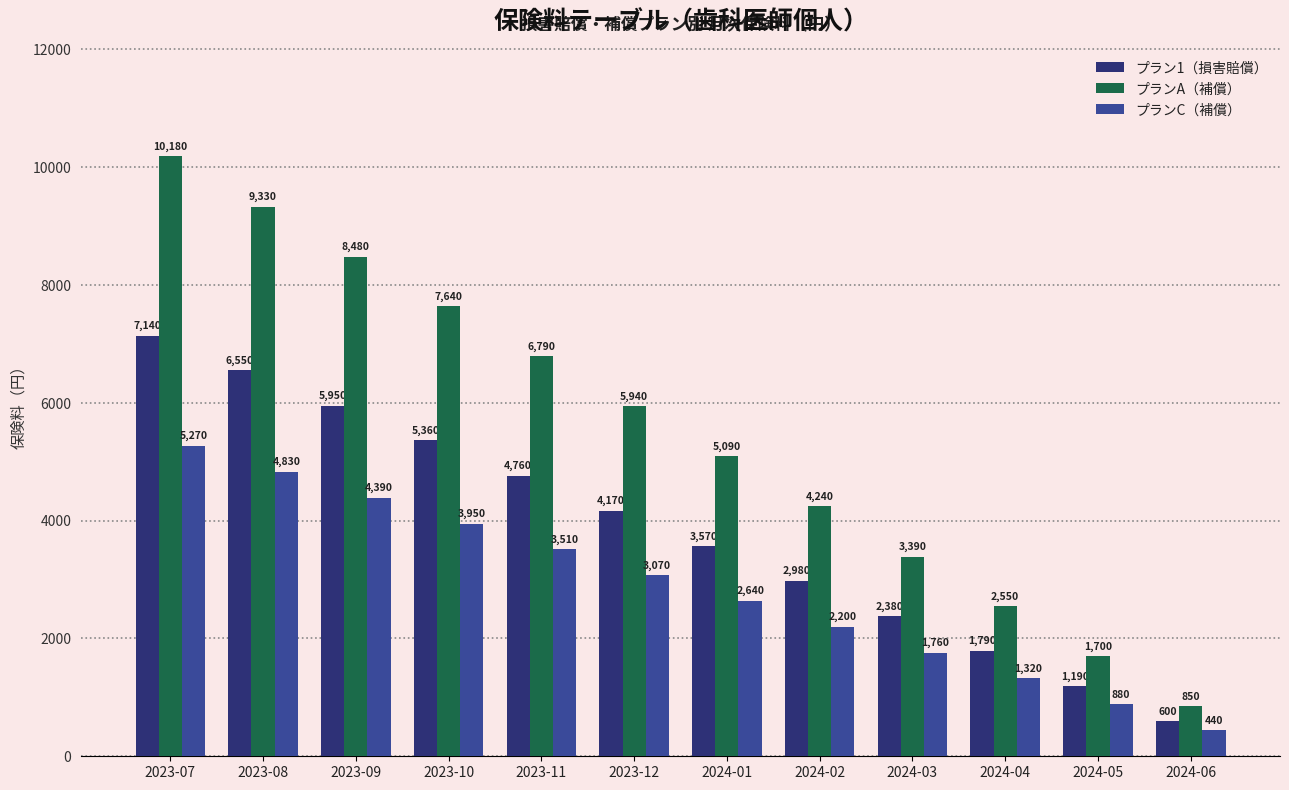

At which category does the chart reach its minimum across all series?

2024-06